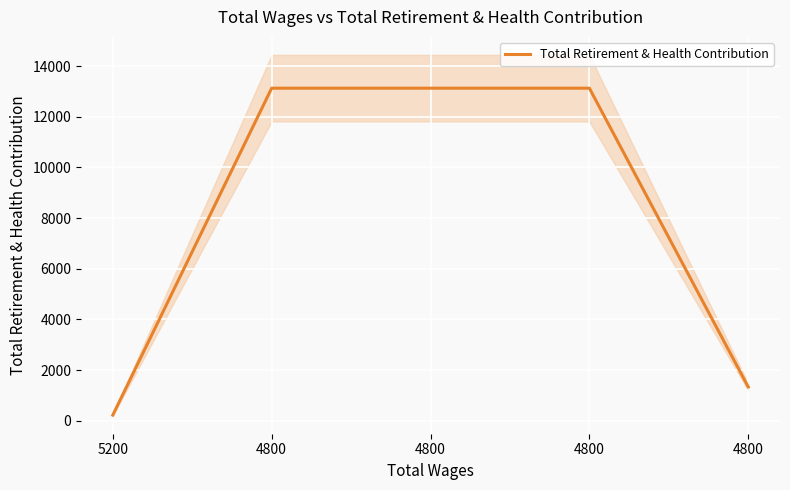

Reading right to left, transcribe all the data shown in this chart.

4800=1334	4800=13128	4800=13128	4800=13128	5200=222